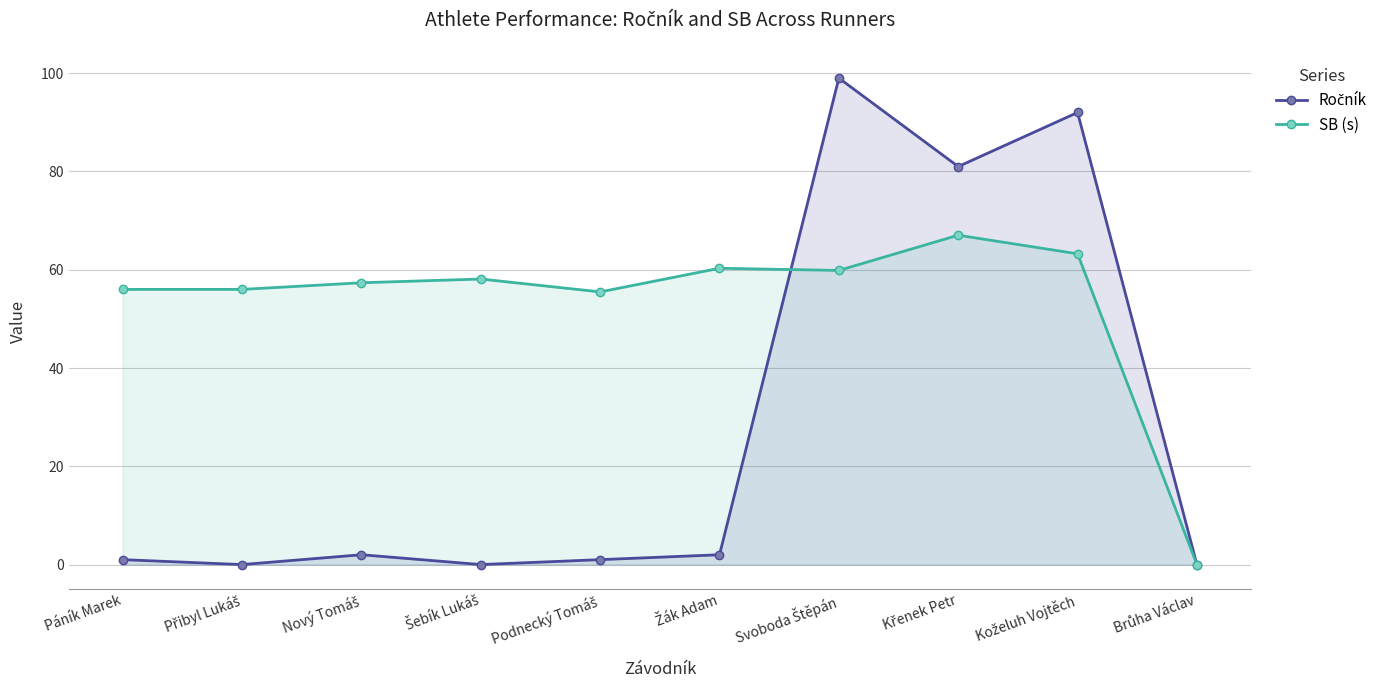

Between Křenek Petr and Nový Tomáš, which is larger?

Křenek Petr